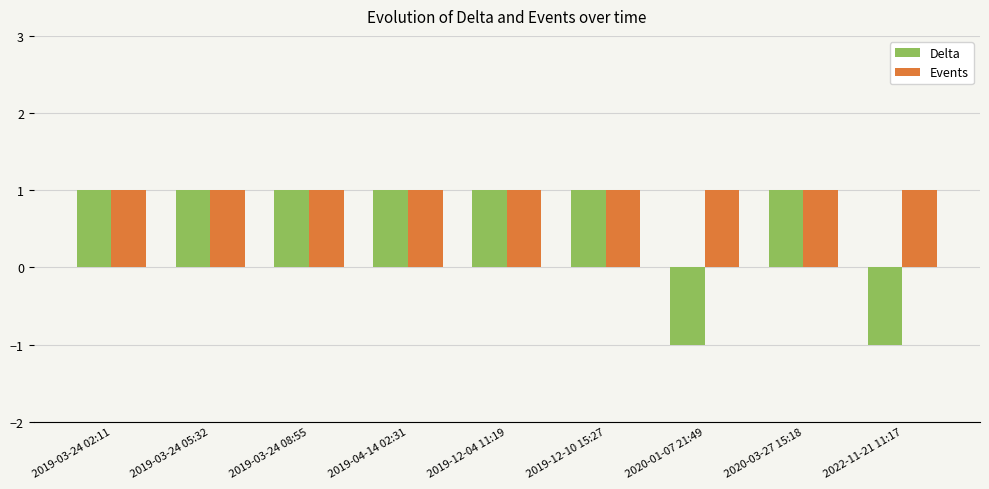

What is the sum of all Delta values?

5